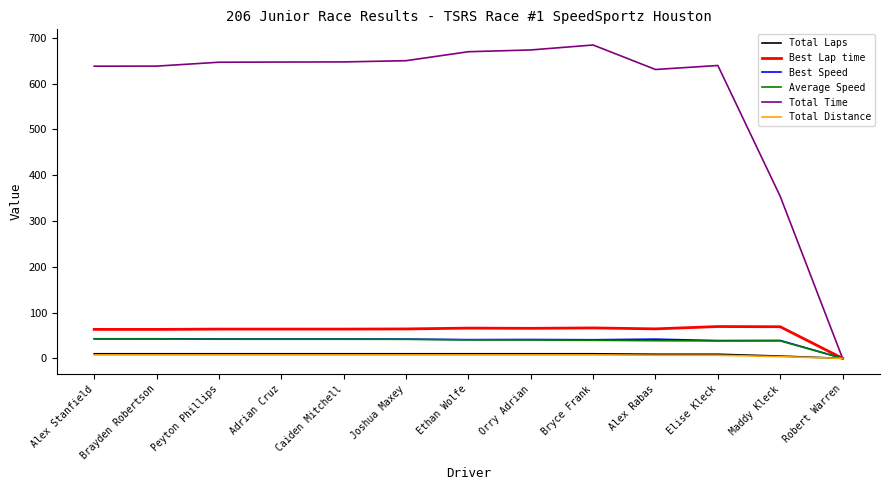

Is this an area chart (filled region under the line)?

No